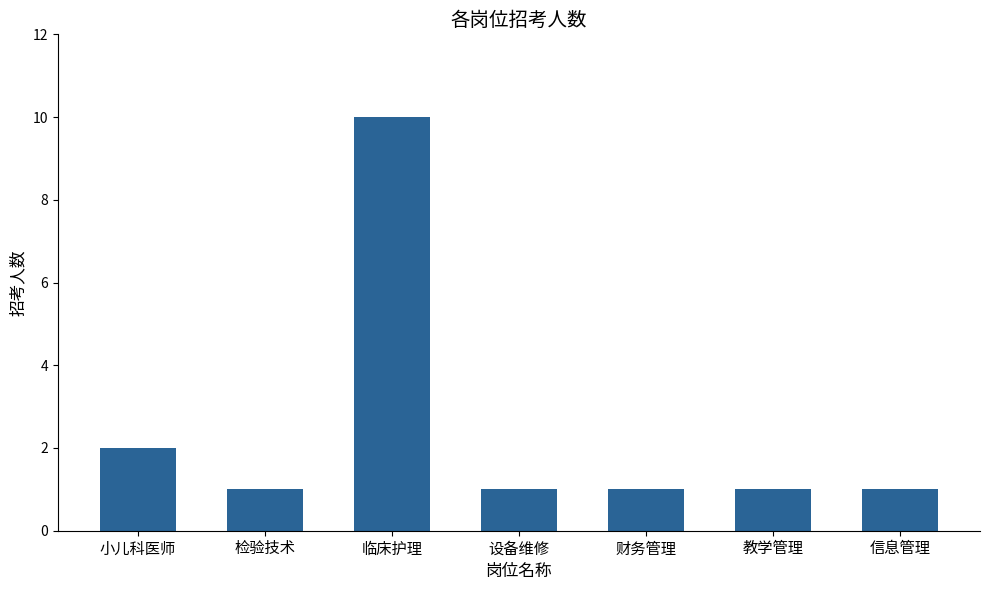

What value does the data have at 设备维修?

1